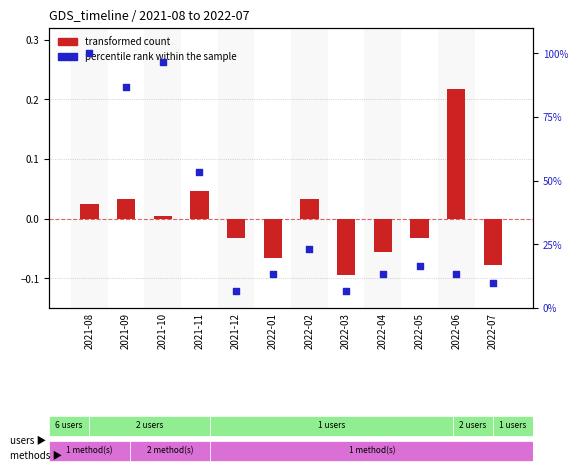

Which series has the largest total across all categories?

percentile rank within the sample